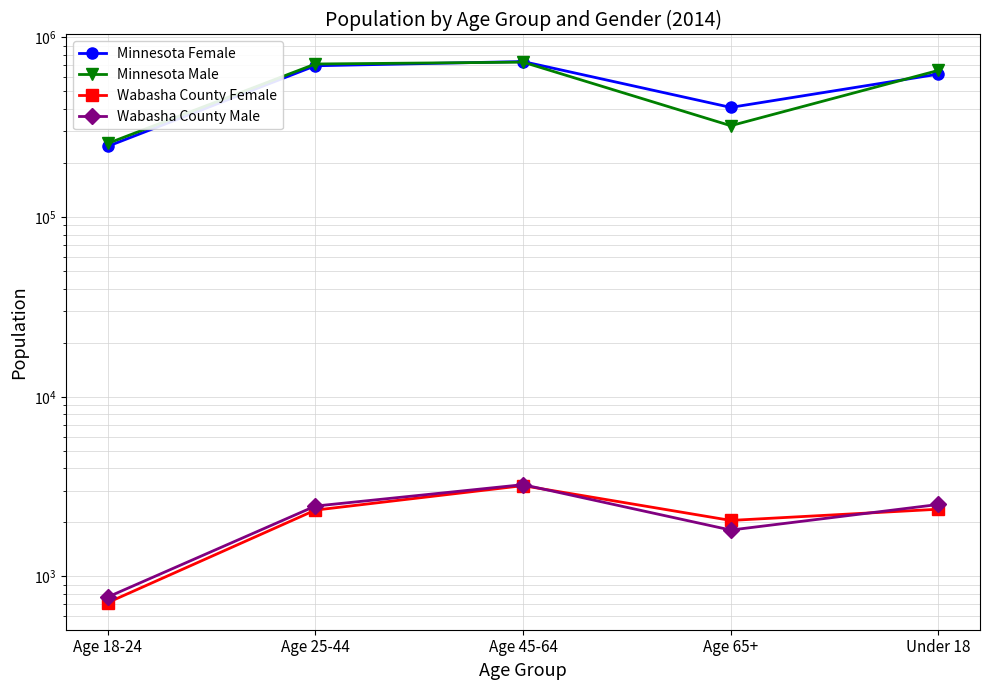

Is the value of Wabasha County Male at Age 18-24 greater than the value of Minnesota Female at Age 65+?

No